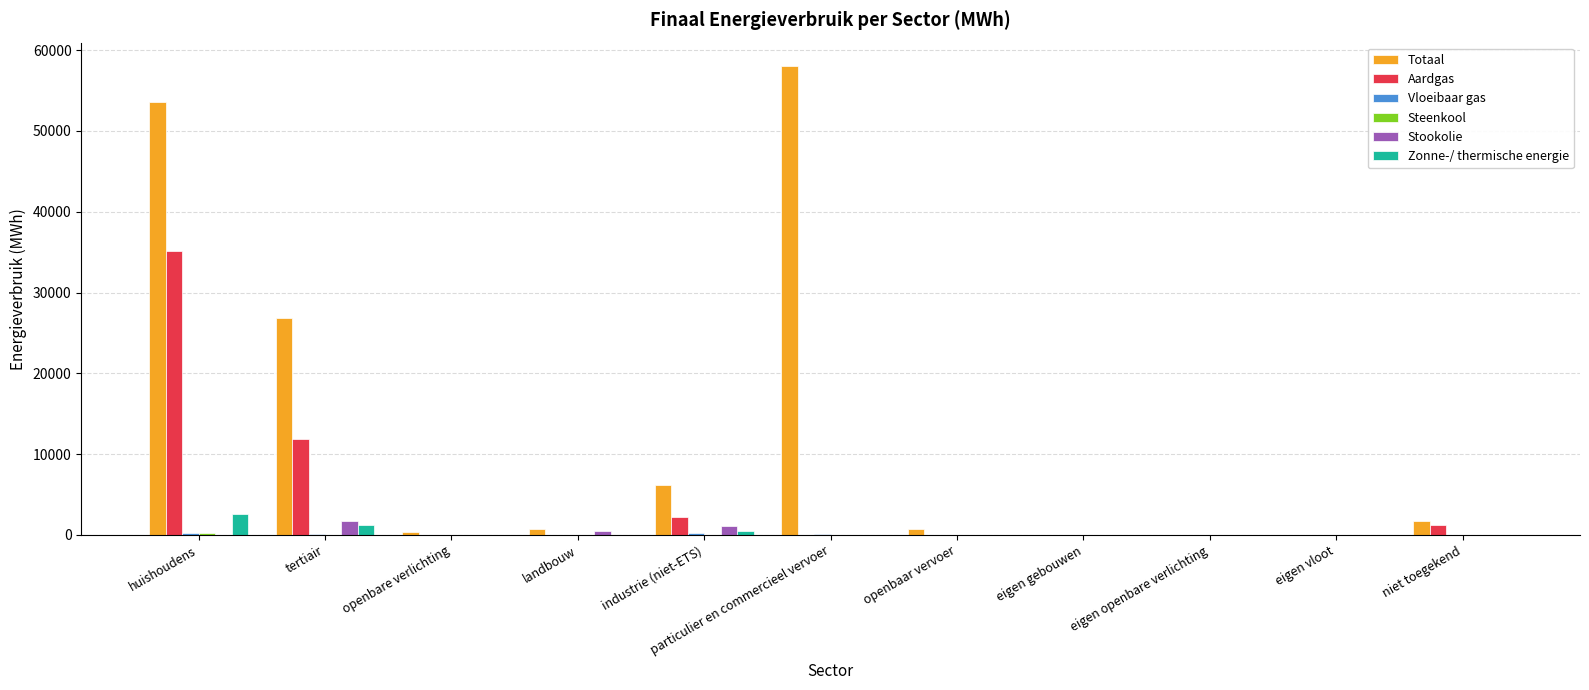

What is the total value across all series at landbouw?

1190.8